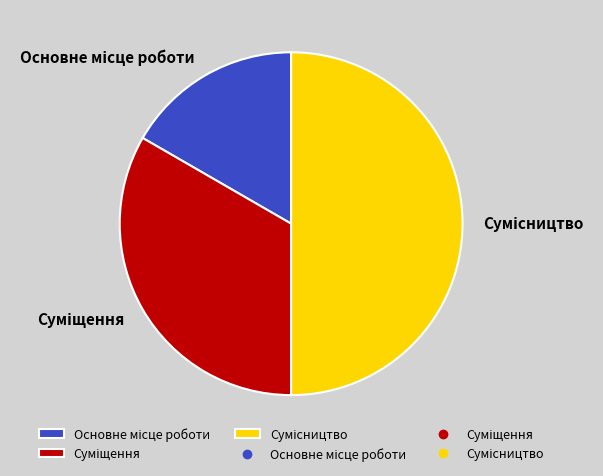

Which slice is the largest?

Сумісництво